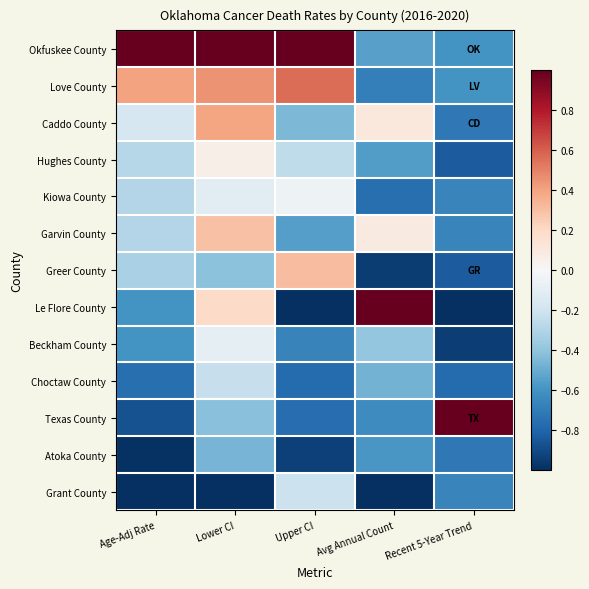

Rank the series by their maximum value, from lowest to highest.

Atoka County, Choctaw County, Grant County, Beckham County, Kiowa County, Hughes County, Garvin County, Greer County, Caddo County, Love County, Okfuskee County, Le Flore County, Texas County